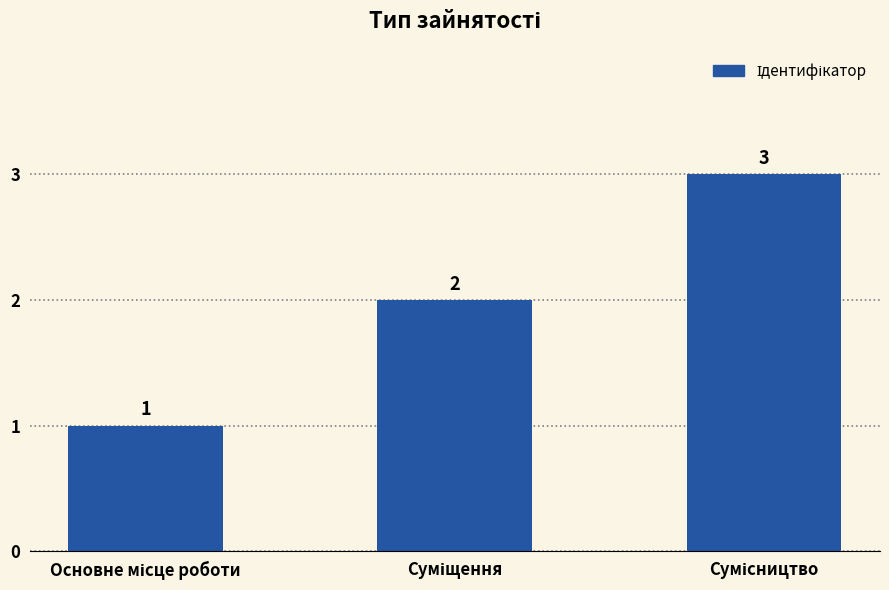

How many values are between 1 and 3?

3